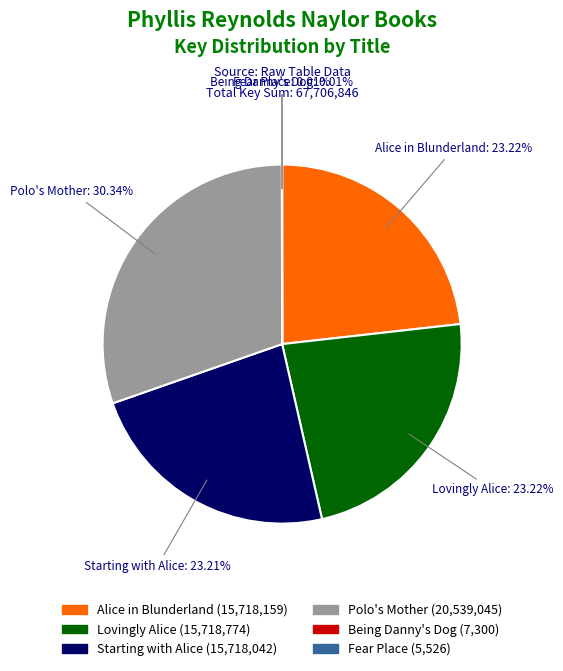

To the nearest percent, what is the difference between the largest and smallest slice percentages?

30%